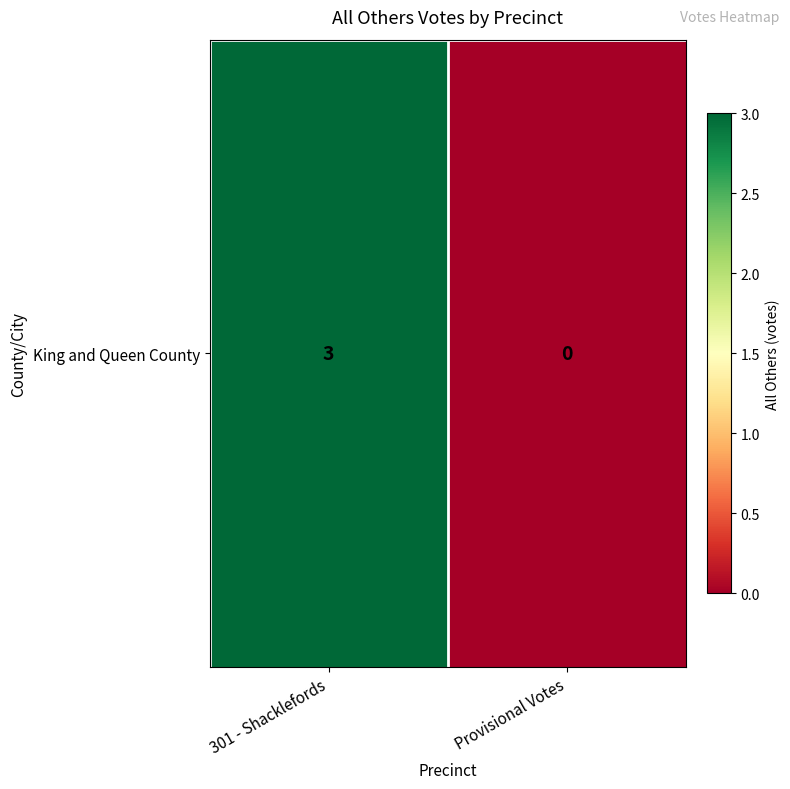

True or false: the data shows 3 at 301 - Shacklefords.

True